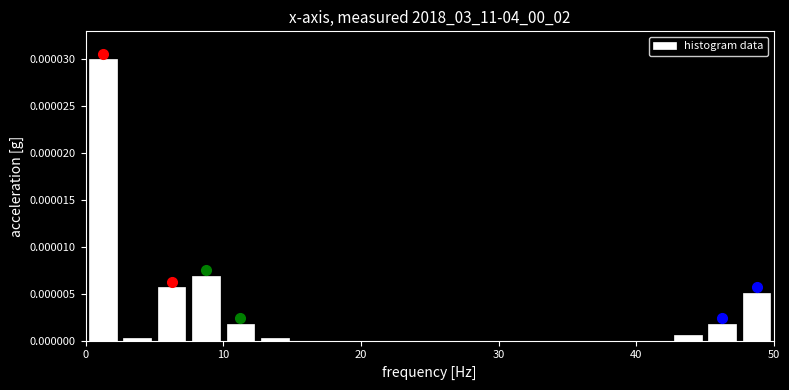

Around what value on the x-axis is the tallest bar? Give the approximate position of its centre, as read against the axis.

1